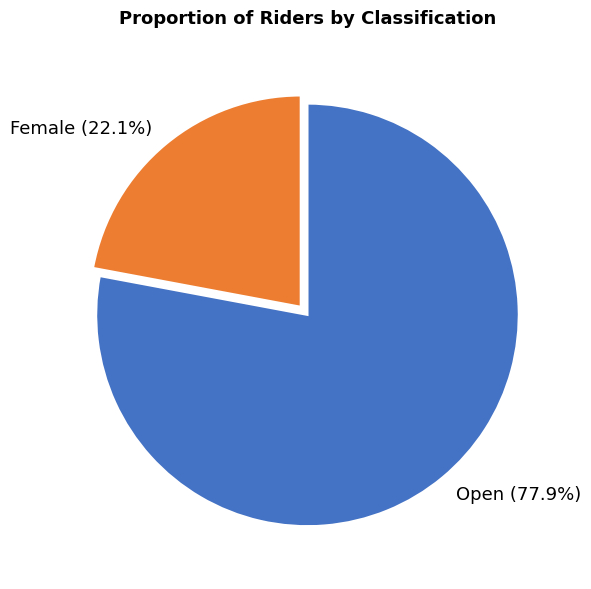

Which slice is the largest?

Open